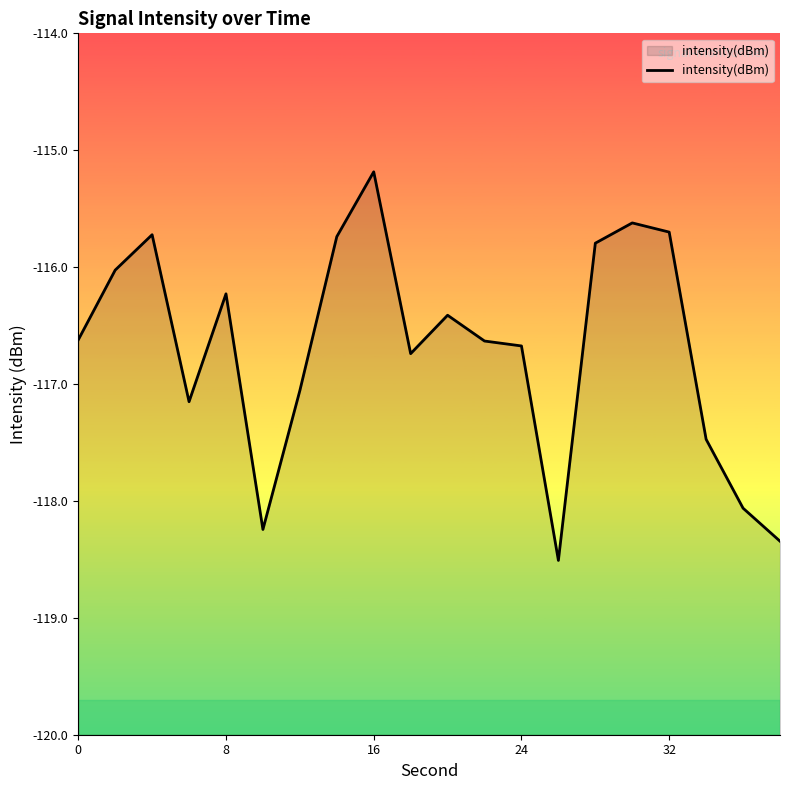

At which category does the chart reach its peak across all series?

16